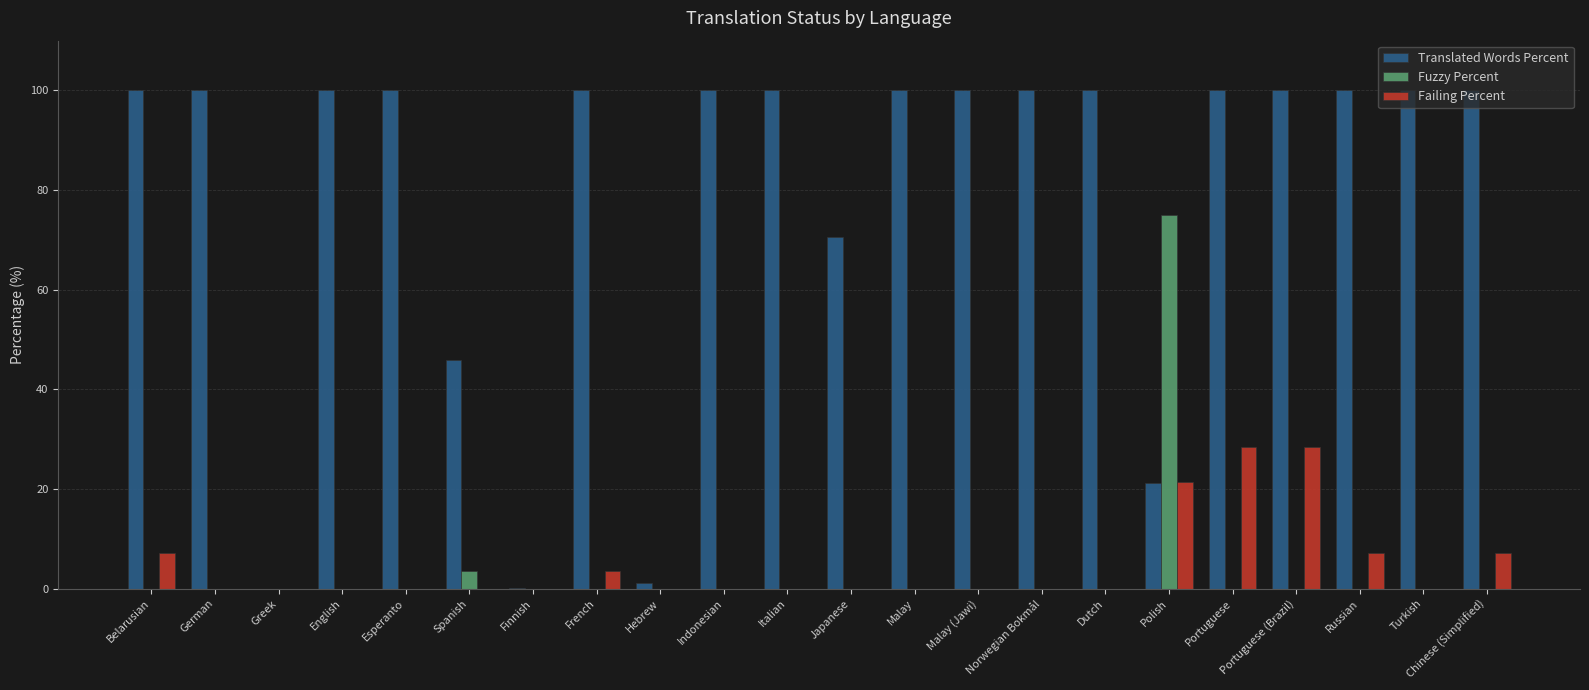

The value of Translated Words Percent at Polish is 30.7. True or false?

False